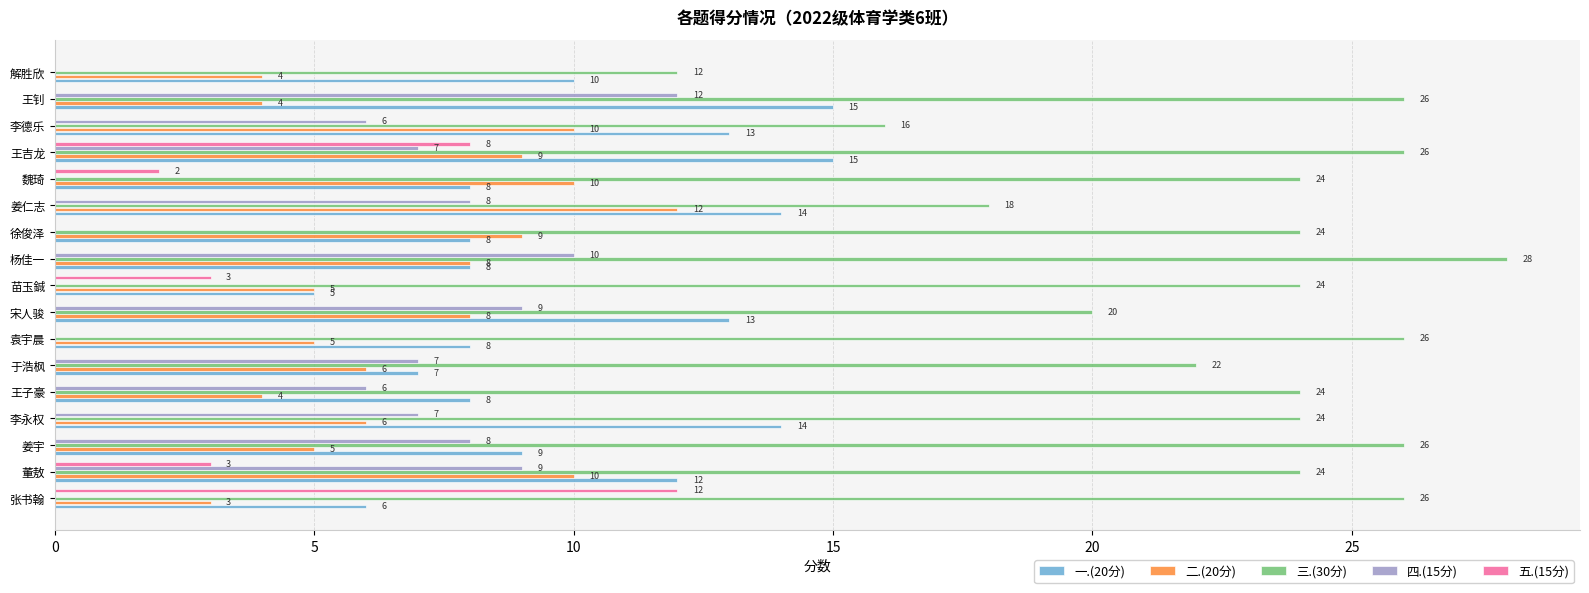

Which category has the highest value across all series?

杨佳一